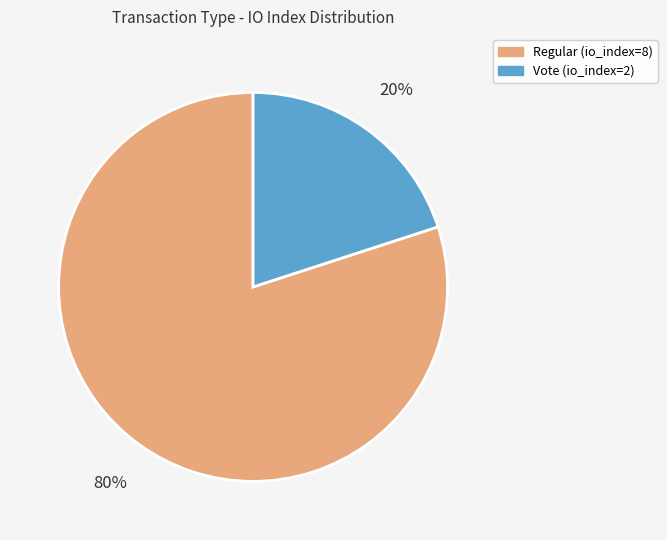

What is the smallest slice in the pie chart?

Vote